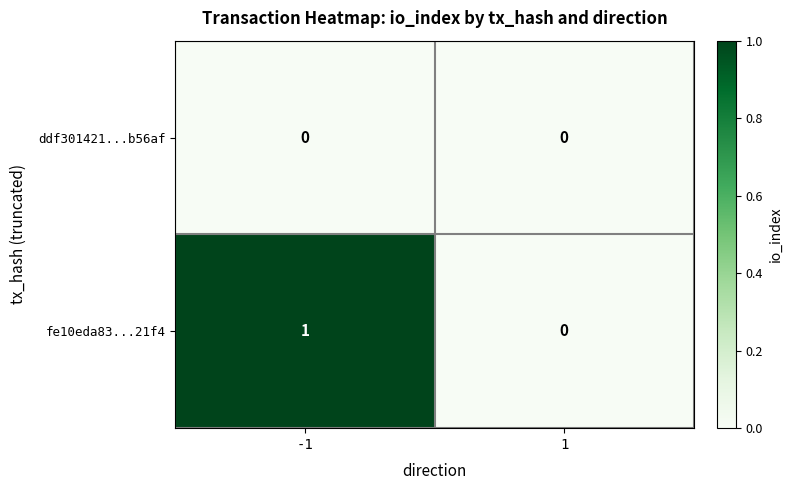

Which series has the widest spread of values?

fe10eda83...21f4